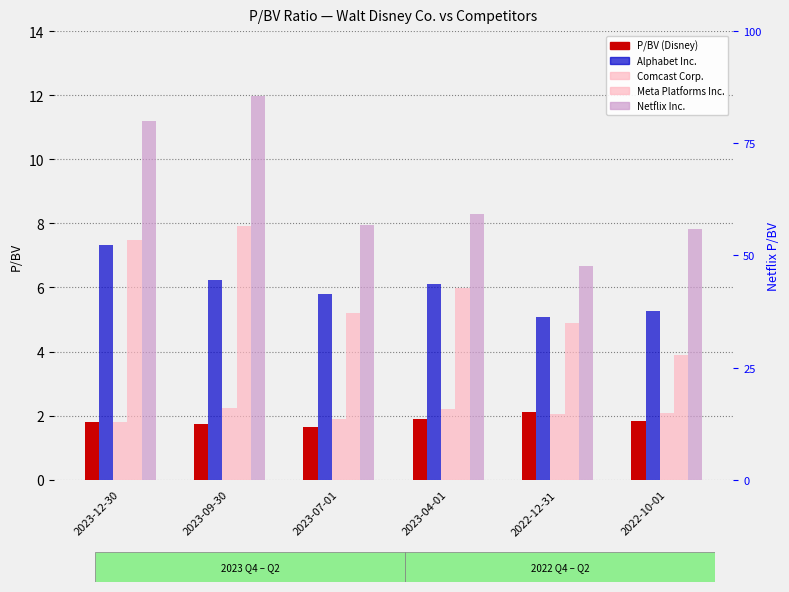

Is it true that P/BV equals 1.6 at 2023-07-01?

True